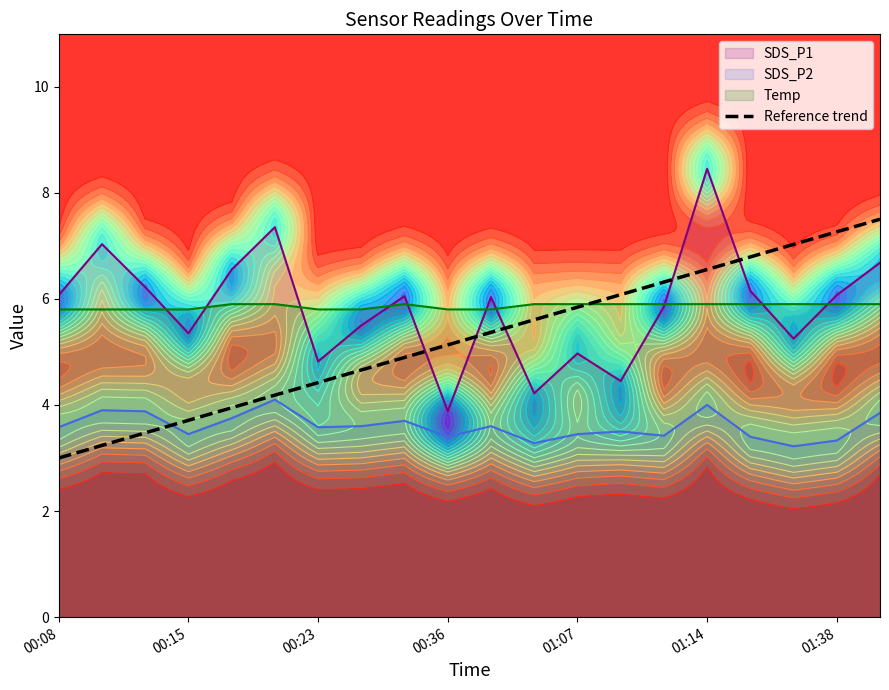

What is the minimum value shown in the chart?

3.0